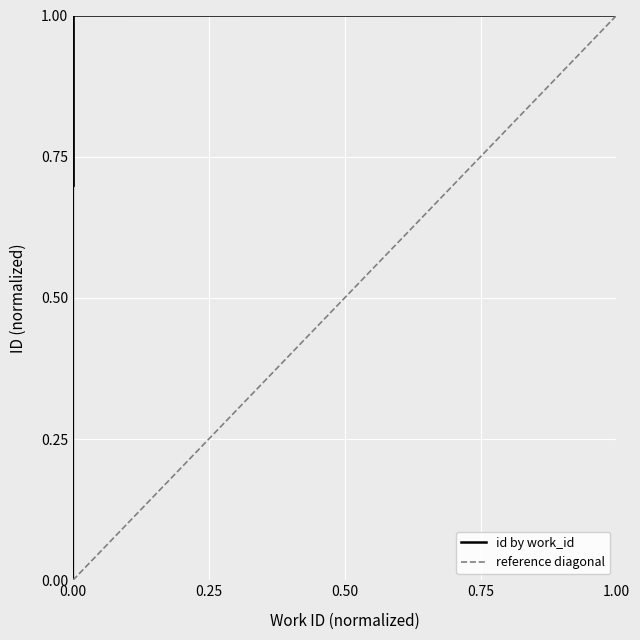

What is the average value?

0.6